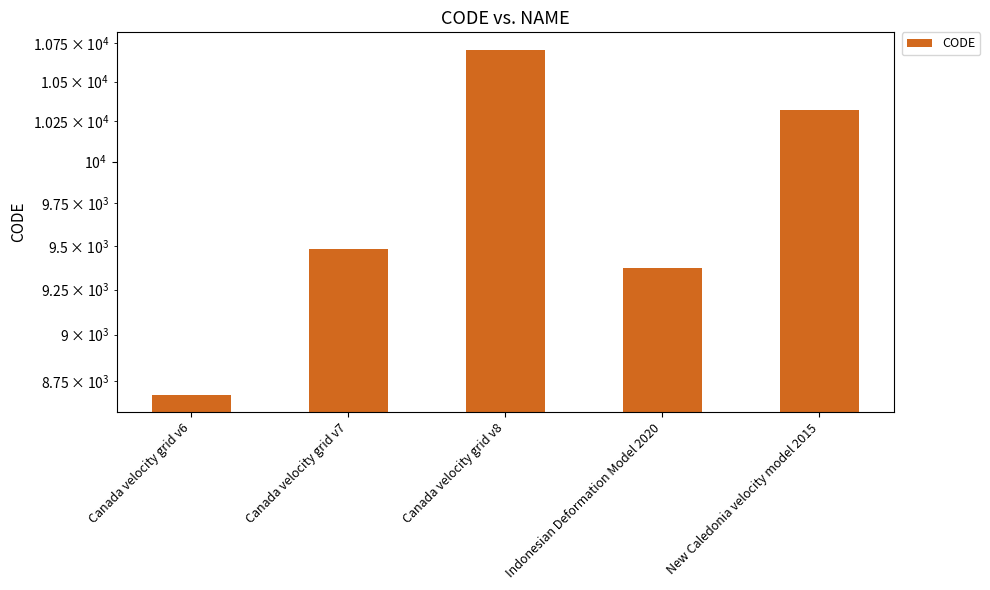

Between Indonesian Deformation Model 2020 and Canada velocity grid v6, which is larger?

Indonesian Deformation Model 2020